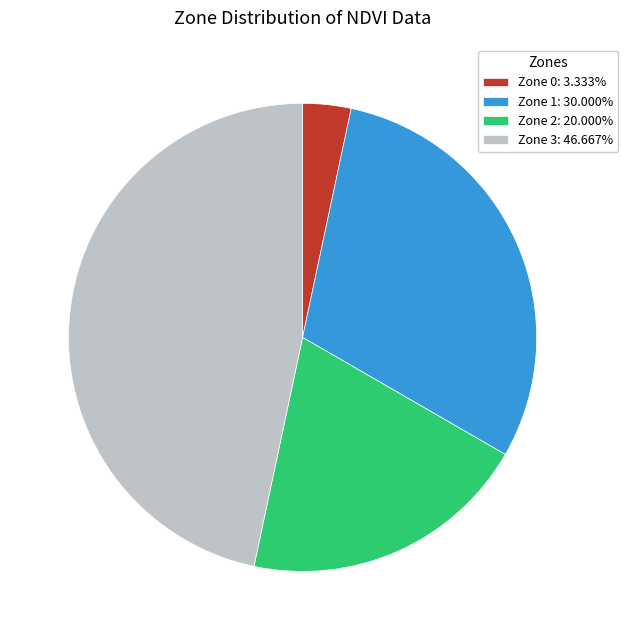

Is the sum of Zone 0: 3.333% and Zone 2: 20.000% greater than half?

No